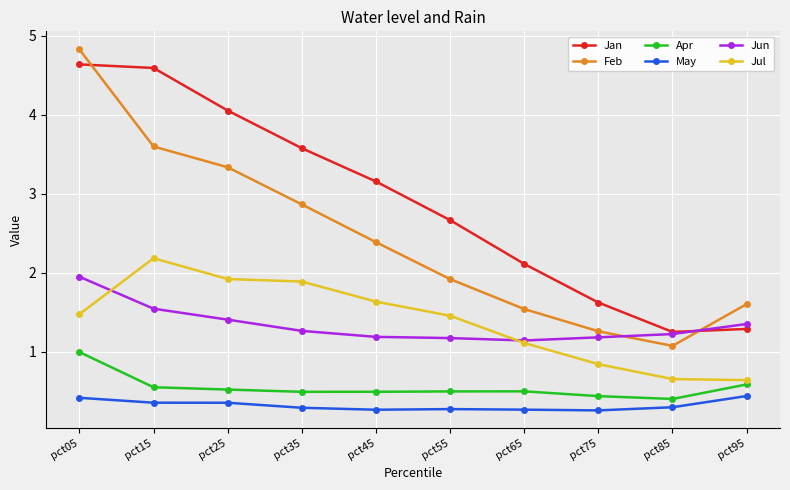

Rank the series by their maximum value, from lowest to highest.

May, Apr, Jun, Jul, Jan, Feb